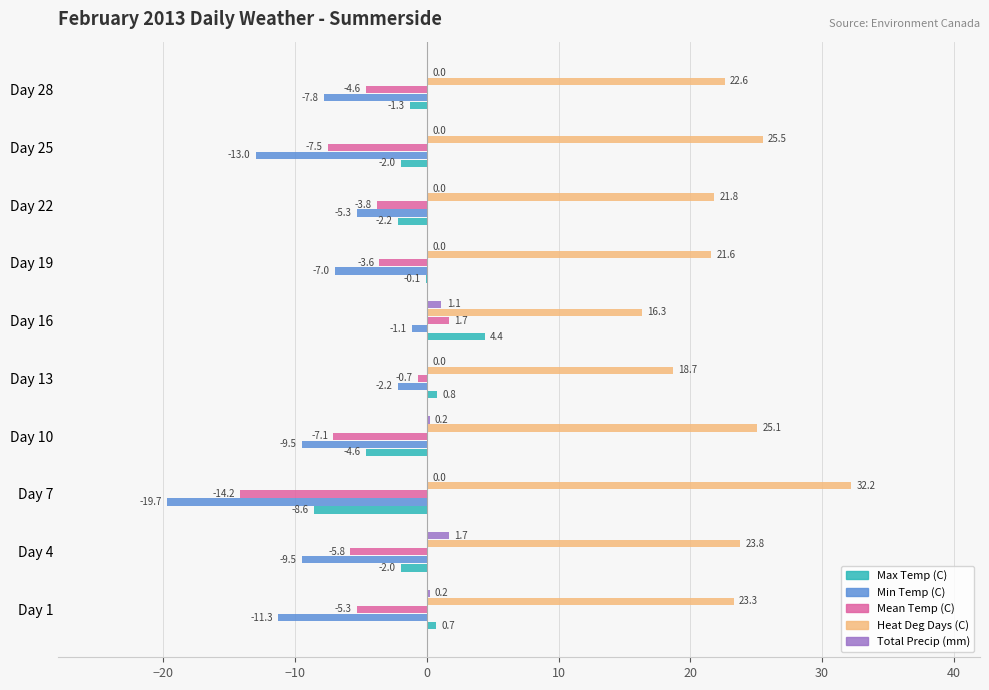

Which label corresponds to the largest value in the chart?

Day 7